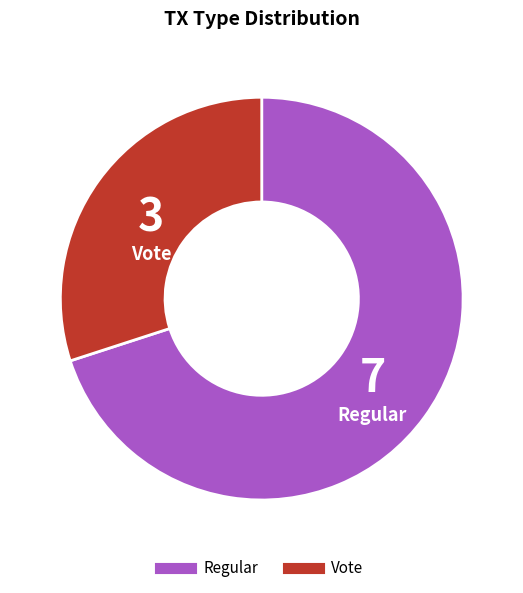

Does Regular represent more than half of the total?

Yes